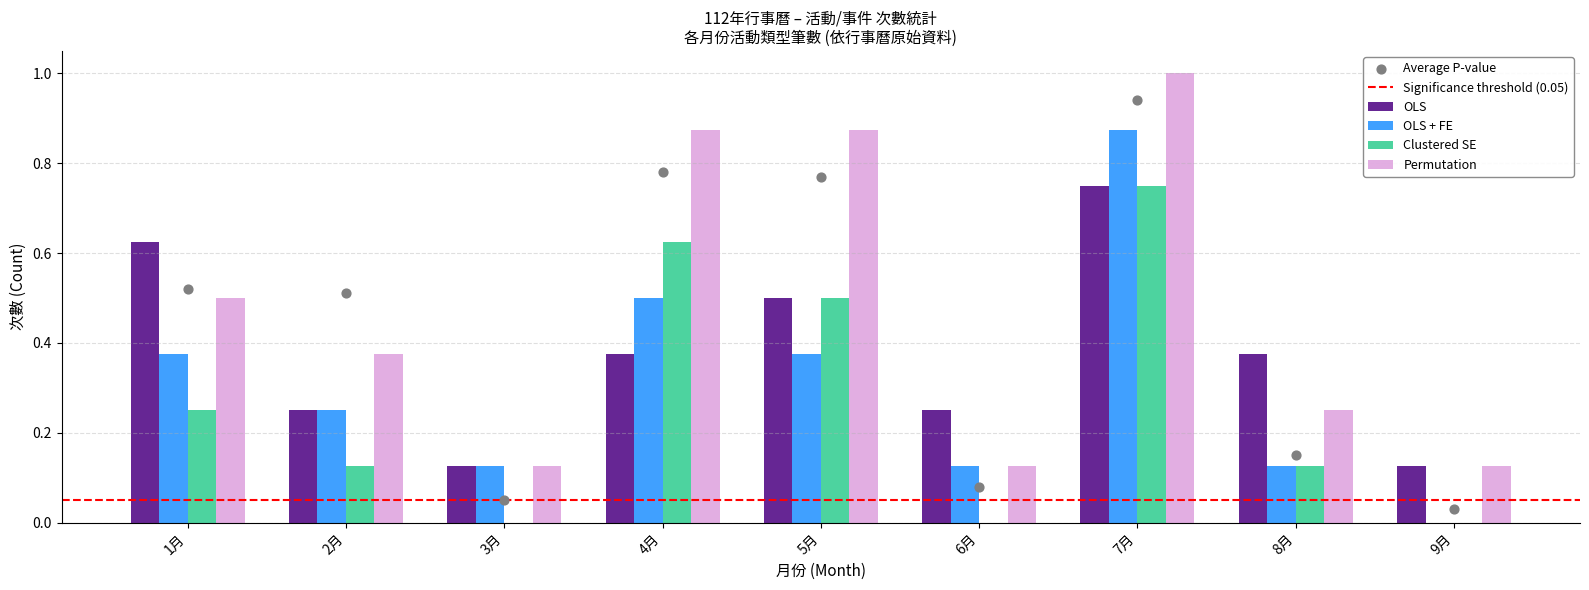

What are all the series names shown in the legend?

OLS, OLS + FE, Clustered SE, Permutation